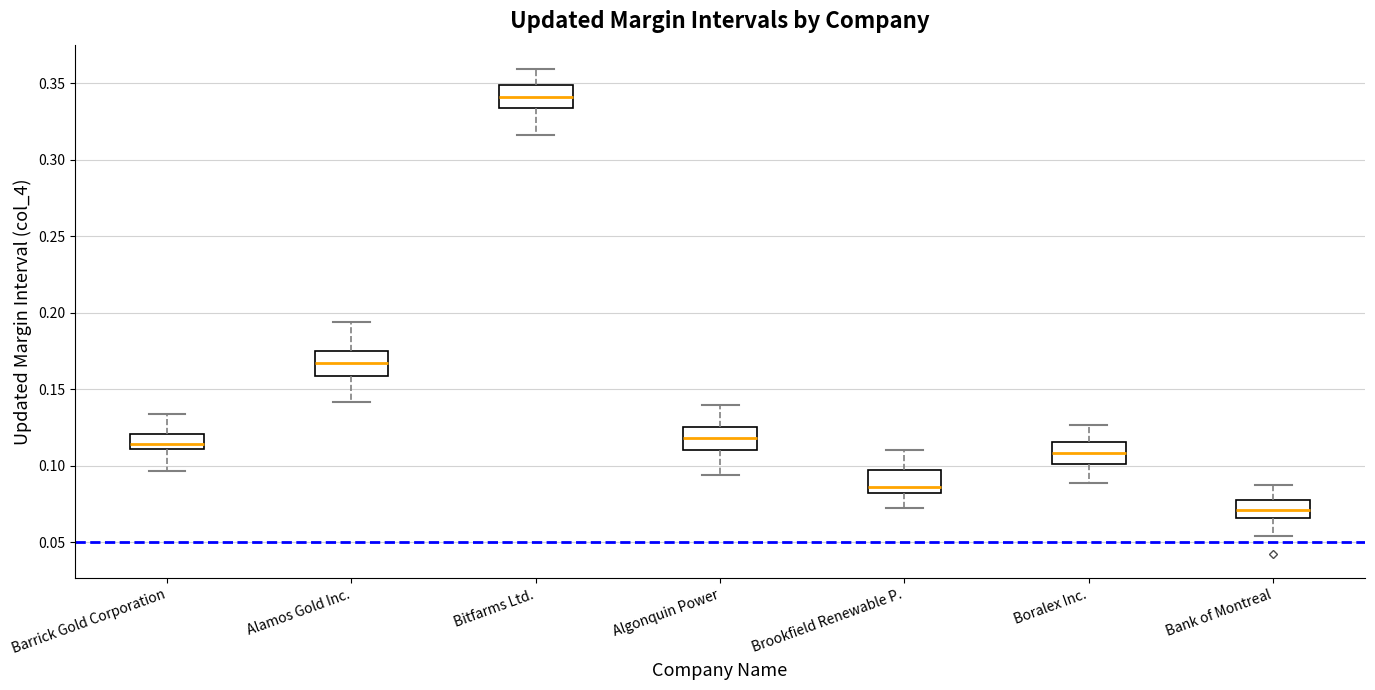

Reading left to right, read every box against the y-axis: the position of its median line, the range the box covers, and the ends of its whiskers. The values are not printed on the chart, so give them approximately, as read against the axis.

Barrick Gold Corporation: median 0.115, box 0.110 to 0.120, whiskers 0.095 to 0.135
Alamos Gold Inc.: median 0.165, box 0.160 to 0.175, whiskers 0.140 to 0.195
Bitfarms Ltd.: median 0.340, box 0.335 to 0.350, whiskers 0.315 to 0.360
Algonquin Power: median 0.120, box 0.110 to 0.125, whiskers 0.095 to 0.140
Brookfield Renewable P.: median 0.085, box 0.080 to 0.095, whiskers 0.070 to 0.110
Boralex Inc.: median 0.110, box 0.100 to 0.115, whiskers 0.090 to 0.125
Bank of Montreal: median 0.070, box 0.065 to 0.075, whiskers 0.055 to 0.085